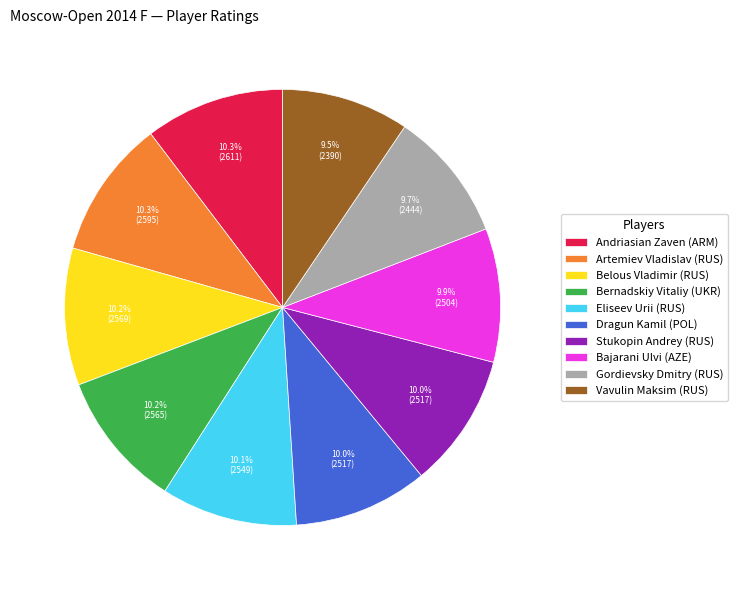

What is the ratio of the value at Eliseev Urii (RUS) to the value at Gordievsky Dmitry (RUS)?

1.0